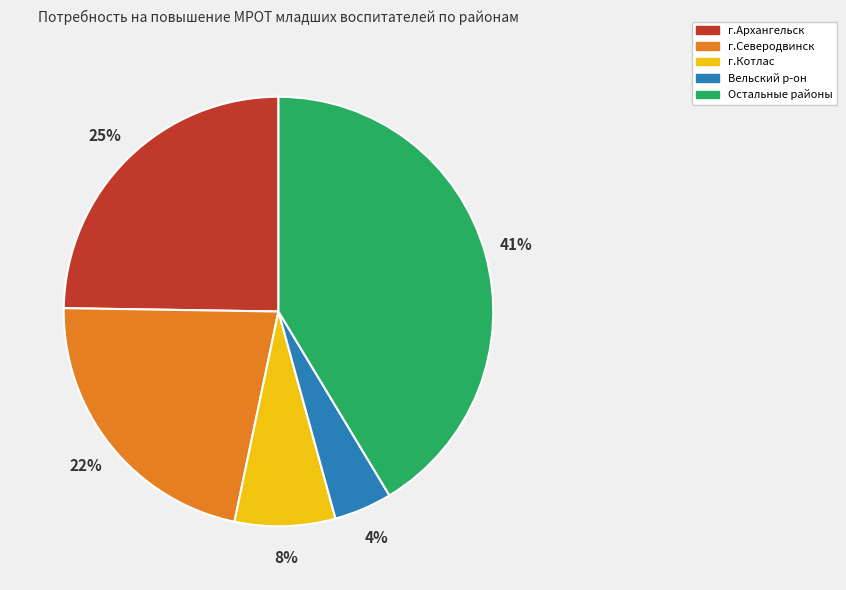

To the nearest percent, what is the average slice percentage?

20%